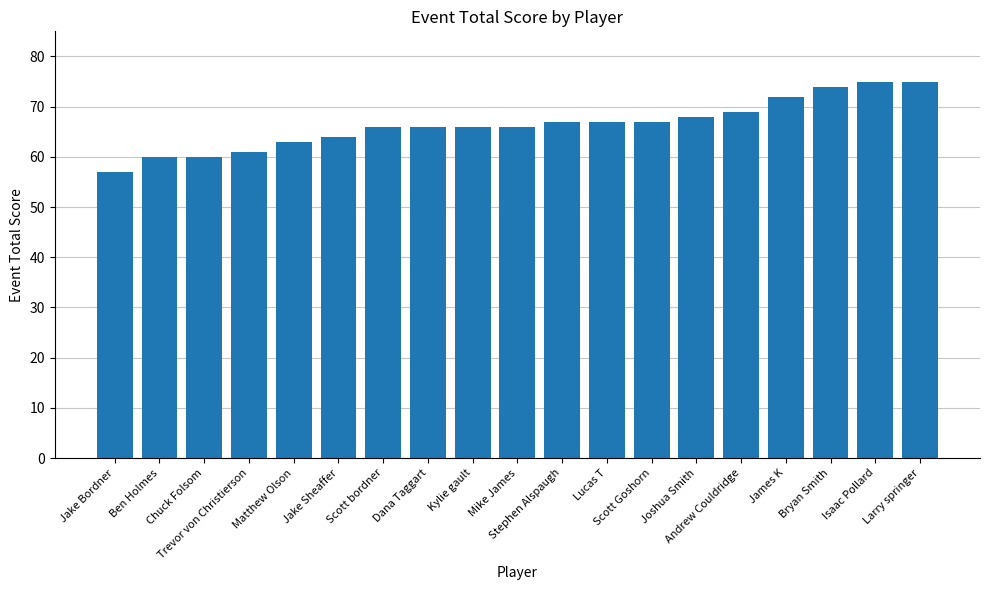

Reading left to right, transcribe all the data shown in this chart.

Jake Bordner=57	Ben Holmes=60	Chuck Folsom=60	Trevor von Christierson=61	Matthew Olson=63	Jake Sheaffer=64	Scott bordner=66	Dana Taggart=66	Kylie gault=66	Mike James=66	Stephen Alspaugh=67	Lucas T=67	Scott Goshorn=67	Joshua Smith=68	Andrew Couldridge=69	James K=72	Bryan Smith=74	Isaac Pollard=75	Larry springer=75